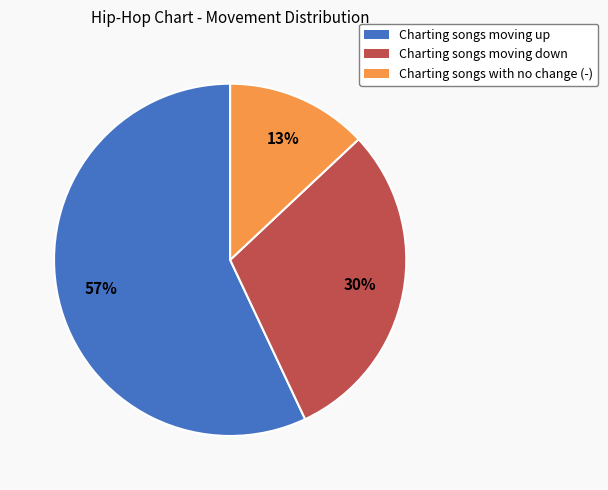

Which has a higher value, Charting songs with no change (-) or Charting songs moving up?

Charting songs moving up